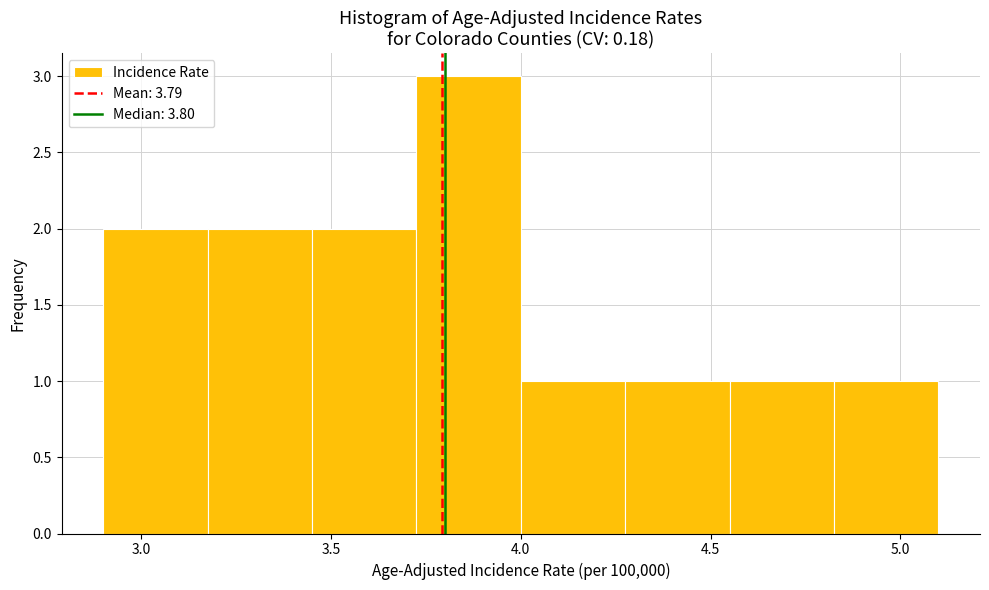

Reading left to right, list every bar in this chart as the range it spans on the x-axis followed by its height. Neither the bar edges nor the heights are printed on the chart, so give them approximately, as read against the axes.

2.900 to 3.175: 2
3.175 to 3.450: 2
3.450 to 3.725: 2
3.725 to 4.000: 3
4.000 to 4.275: 1
4.275 to 4.550: 1
4.550 to 4.825: 1
4.825 to 5.100: 1